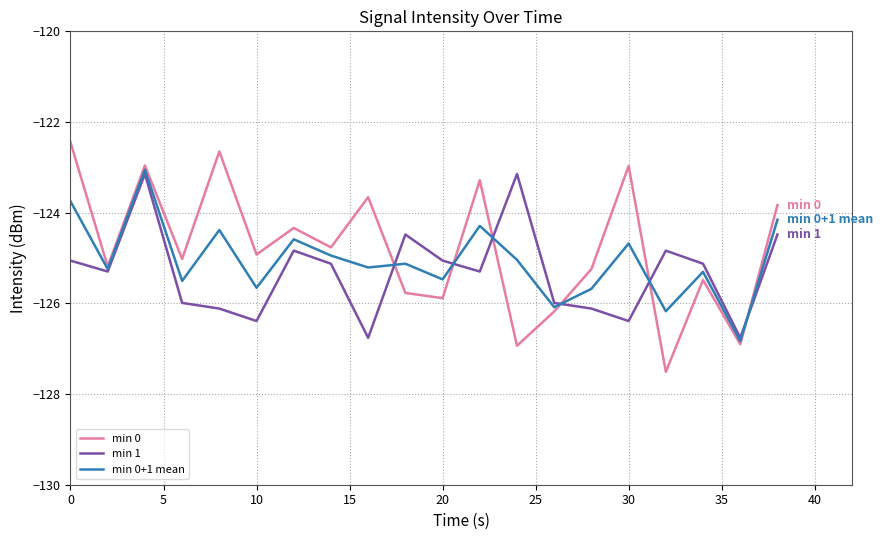

After their last crossing, which series has the higher values: min 0+1 mean or min 1?

min 0+1 mean